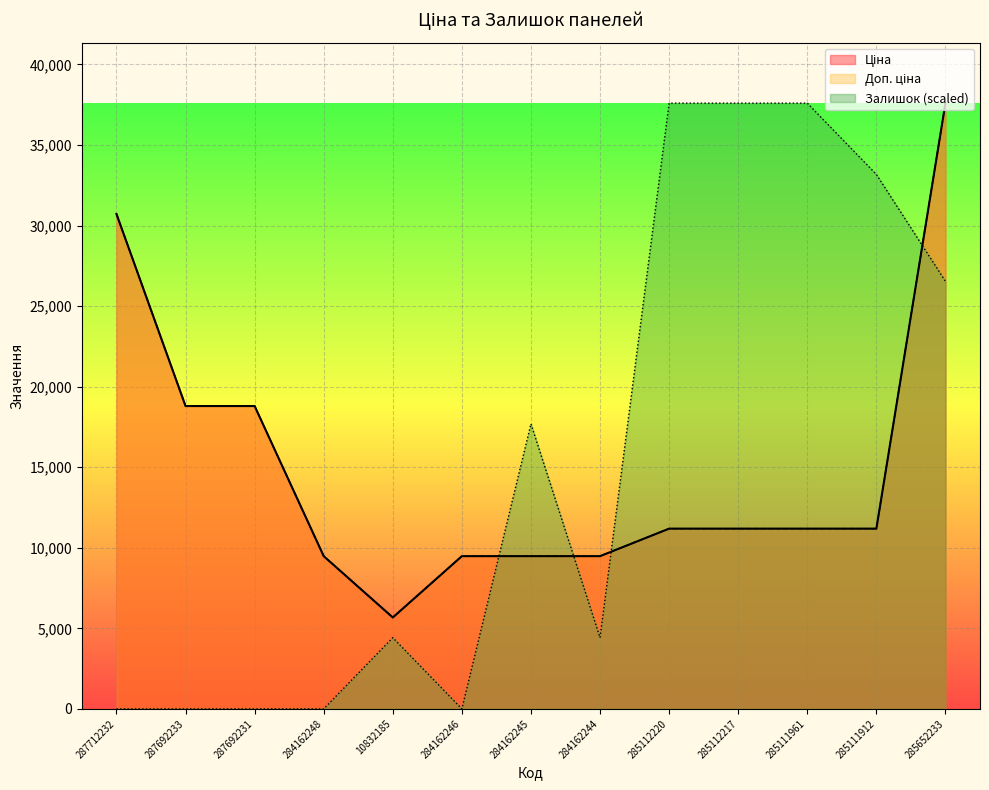

List the labels in order of Доп. ціна value, largest first.

285652233, 287712232, 287692233, 287692231, 285112220, 285112217, 285111961, 285111912, 284162248, 284162246, 284162245, 284162244, 10832185